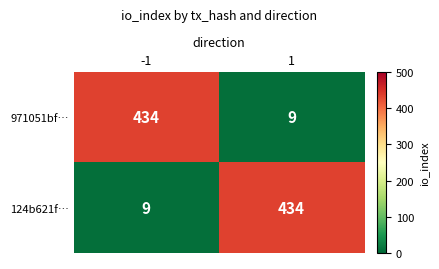

What is the approximate value of 971051bf… at 1, to the nearest 10?

10